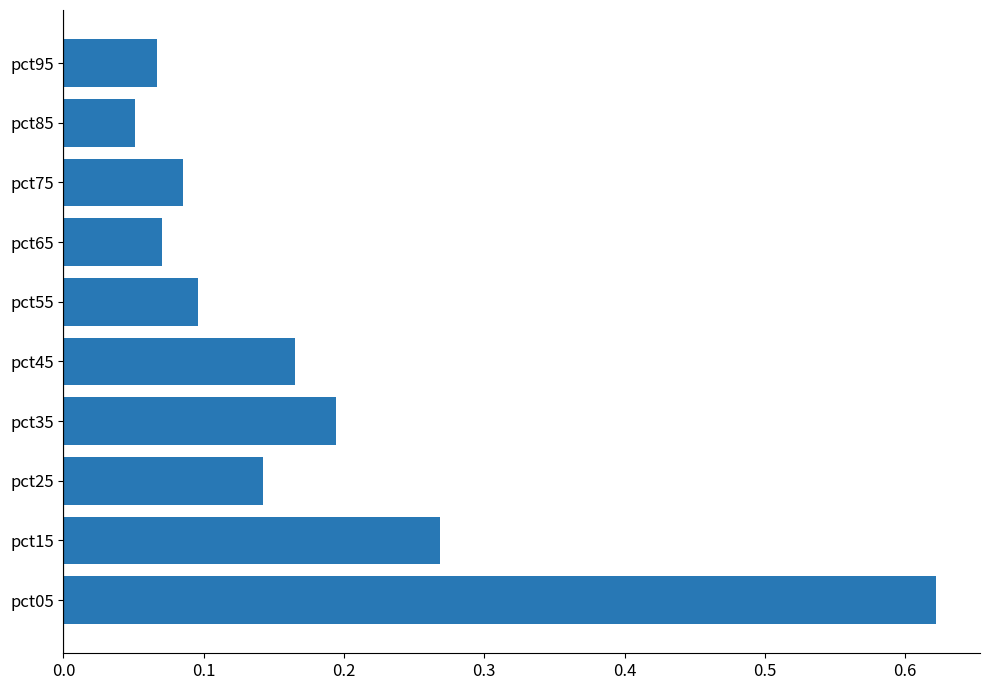

What is the sum of all values?

1.8